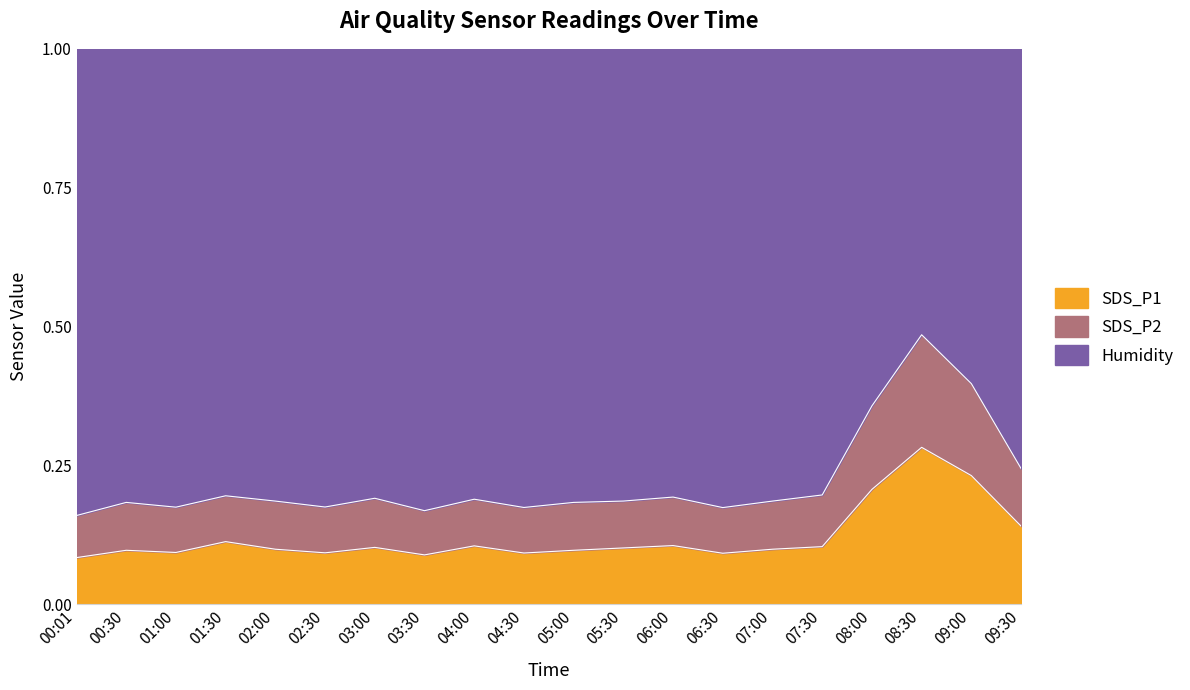

What is the total value across all series at 05:00?

1.0